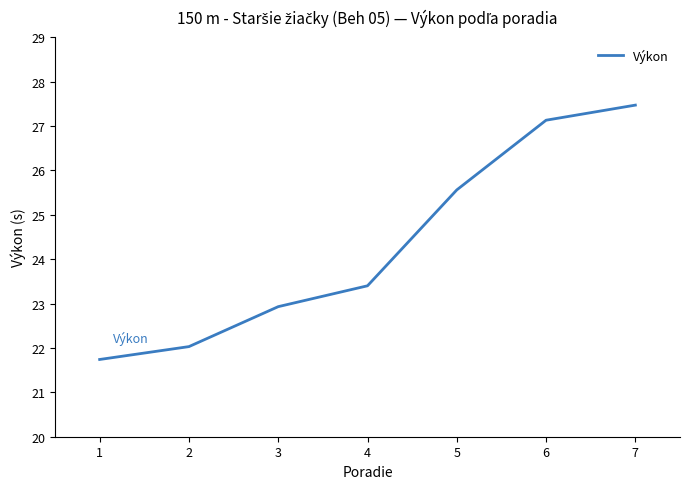

What is the change in value from 3 to 7?

+4.5